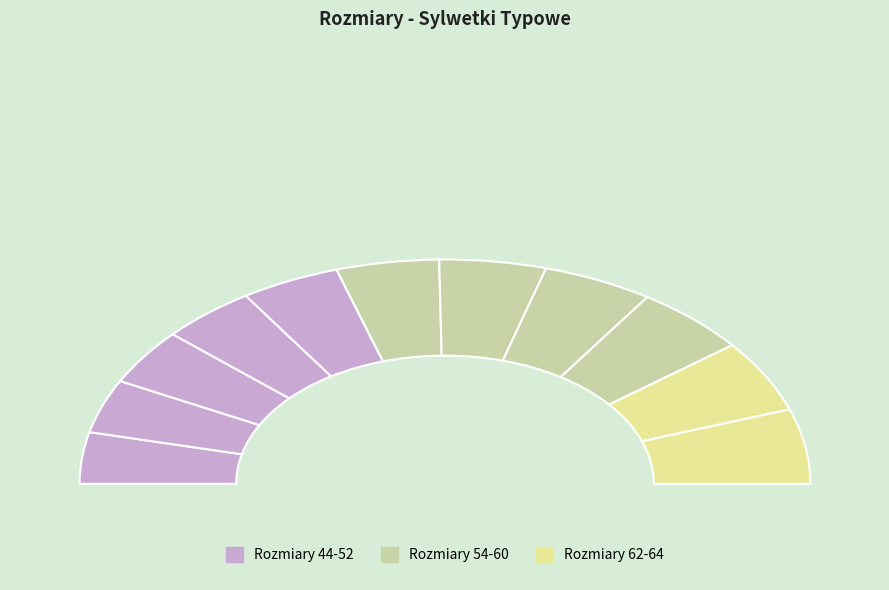

True or false: 50 accounts for 1% of the total.

False